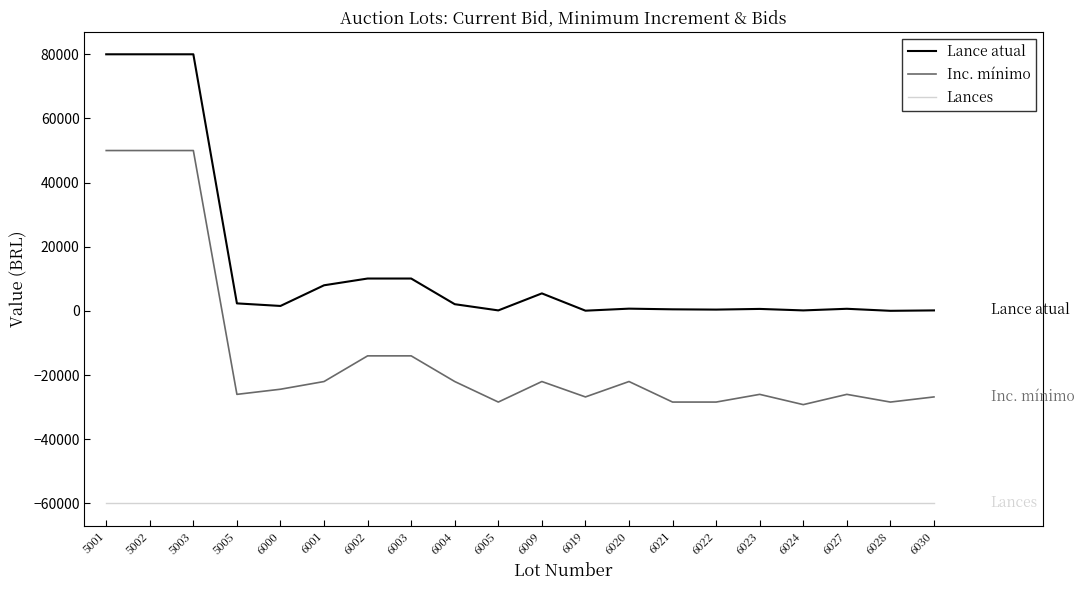

What is the approximate value of Inc. mínimo at 6027?

-26000.0